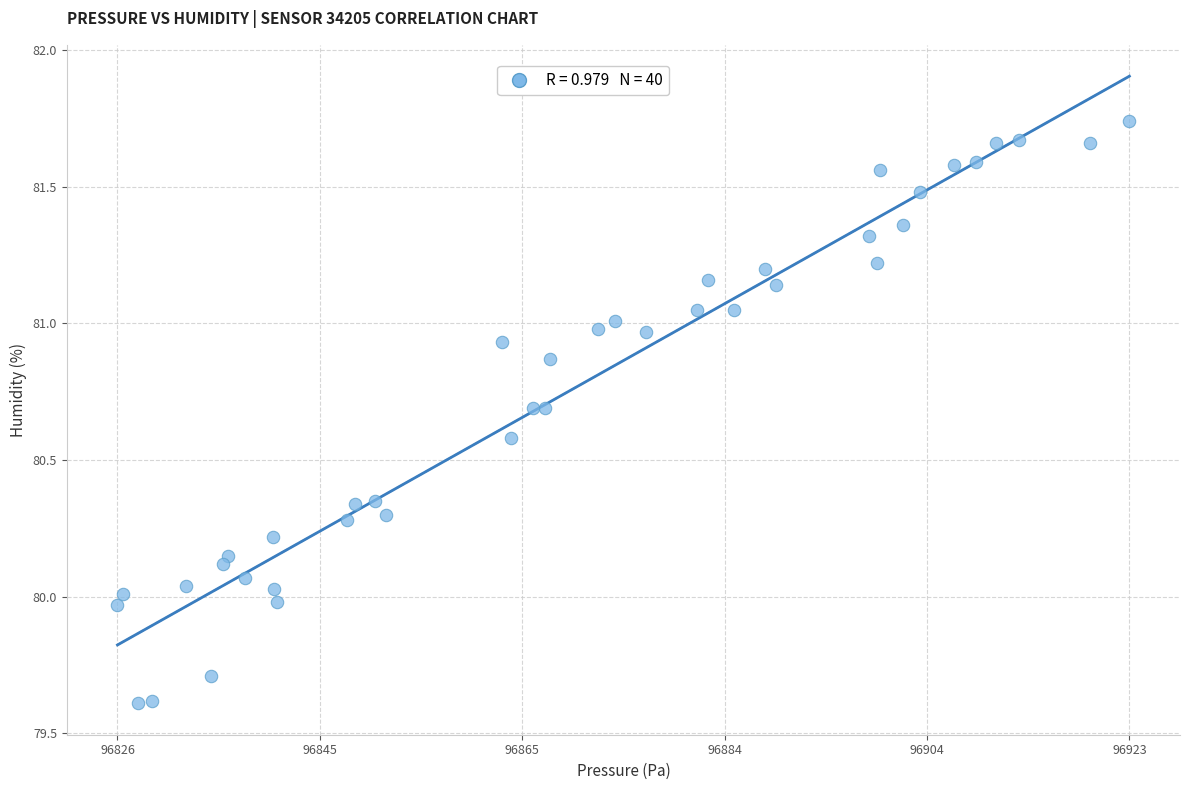

What is the range of Y values (max minus min)?

2.1